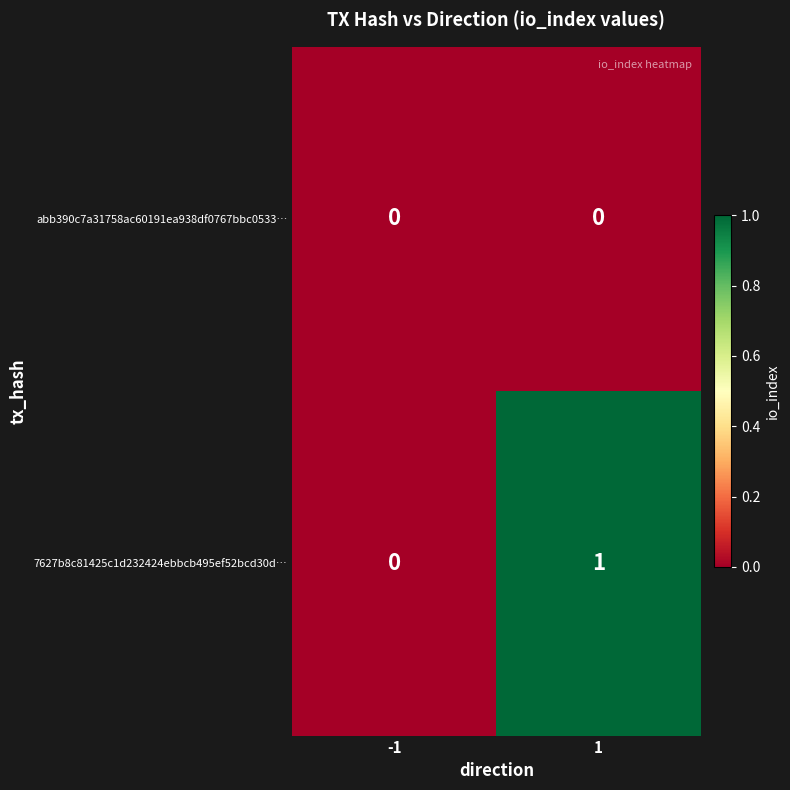

Rank the series by their average value, from lowest to highest.

abb390c7a31758ac60191ea938df0767bbc0533…, 7627b8c81425c1d232424ebbcb495ef52bcd30d…